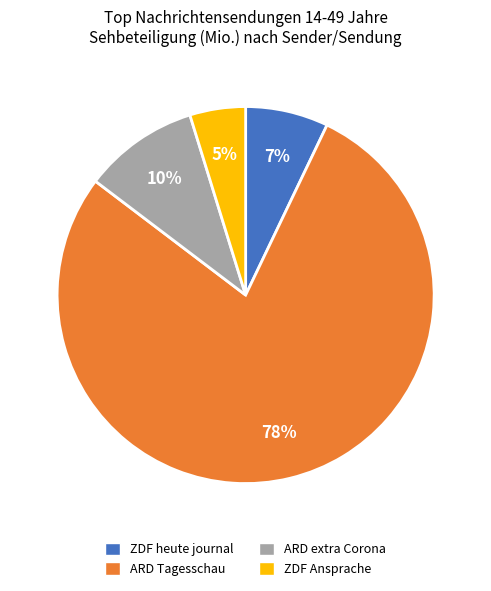

Is there any slice that represents more than half of the pie?

Yes